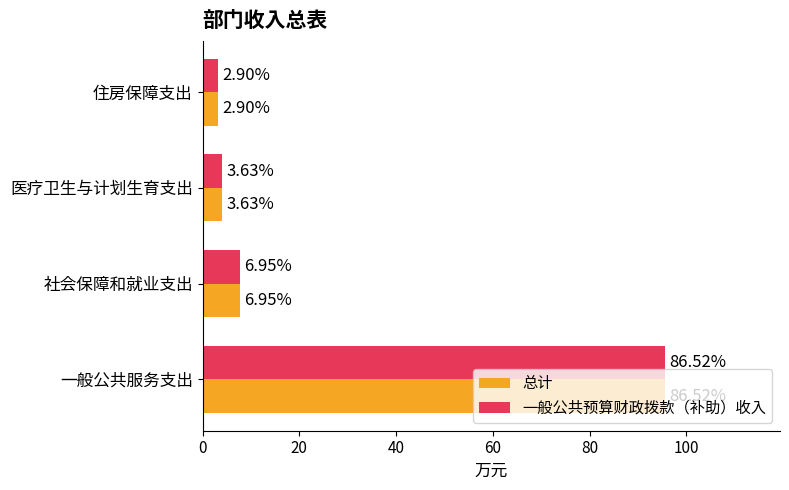

What is the value of the 一般公共预算财政拨款（补助）收入 bar at the 4th from the left?

3.2